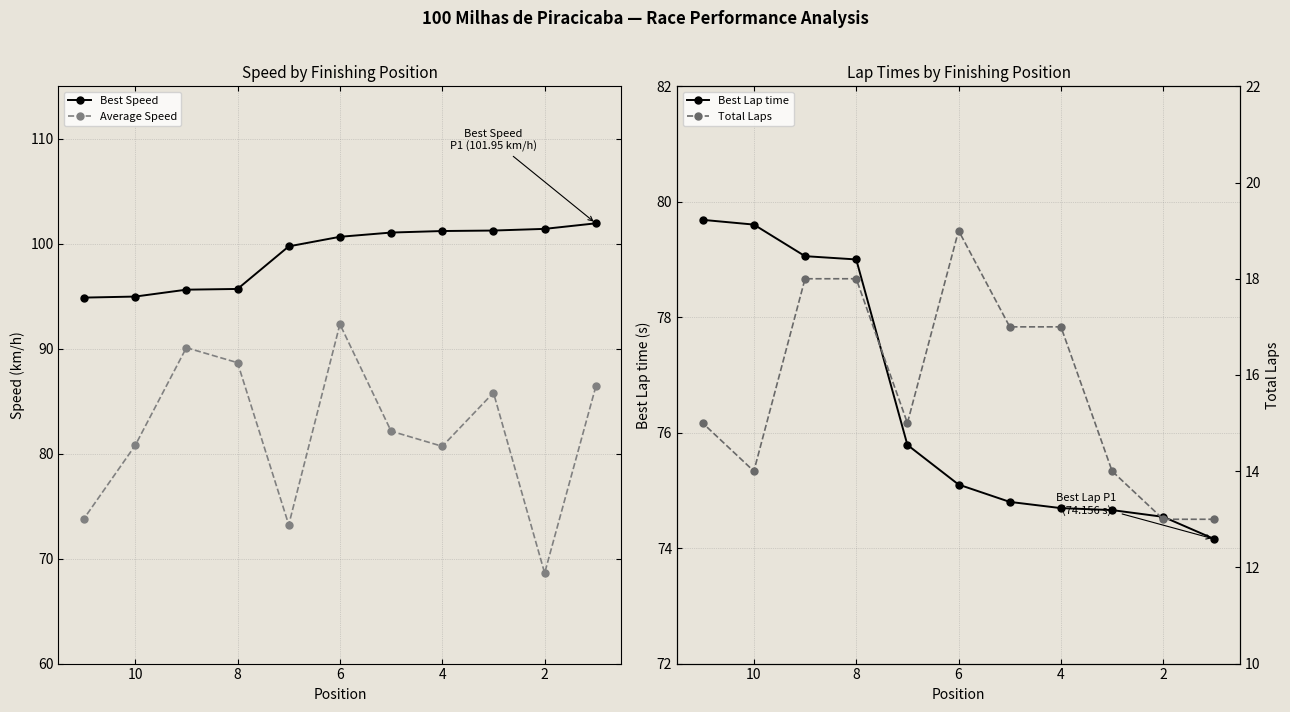

True or false: Best Speed and Average Speed intersect in this chart.

False